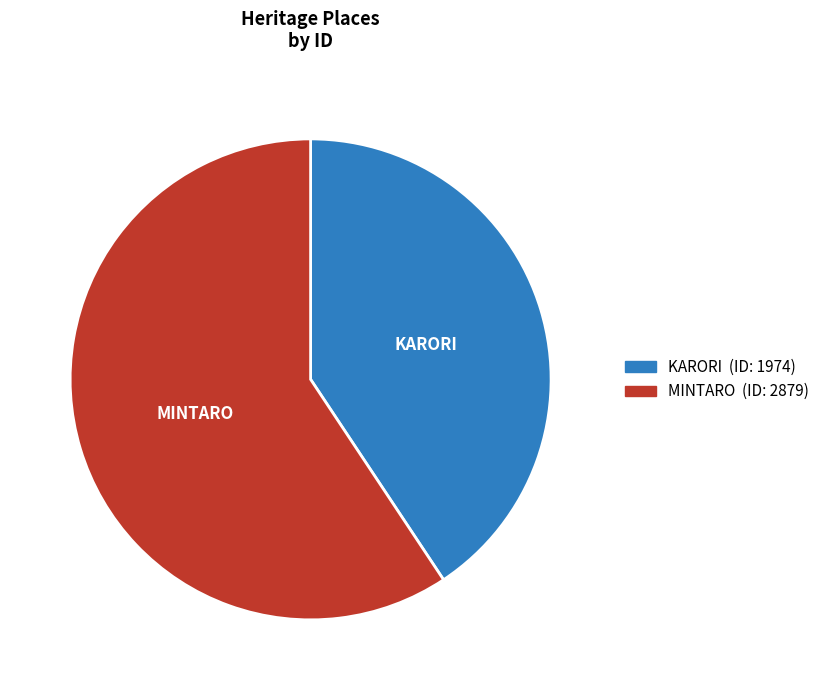

What is the smallest slice in the pie chart?

KARORI